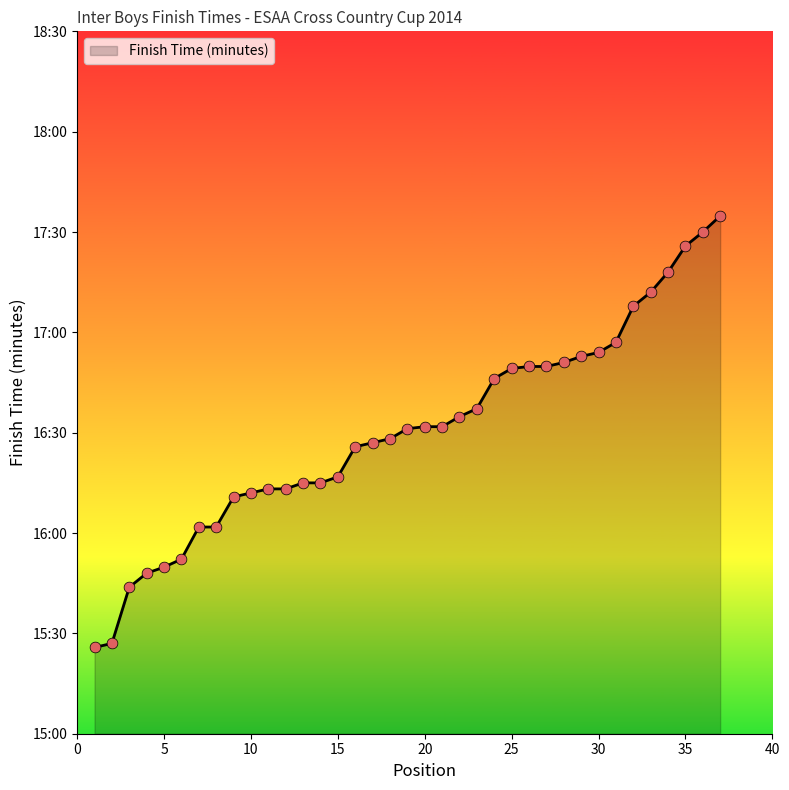

Does the chart have visible grid lines?

No